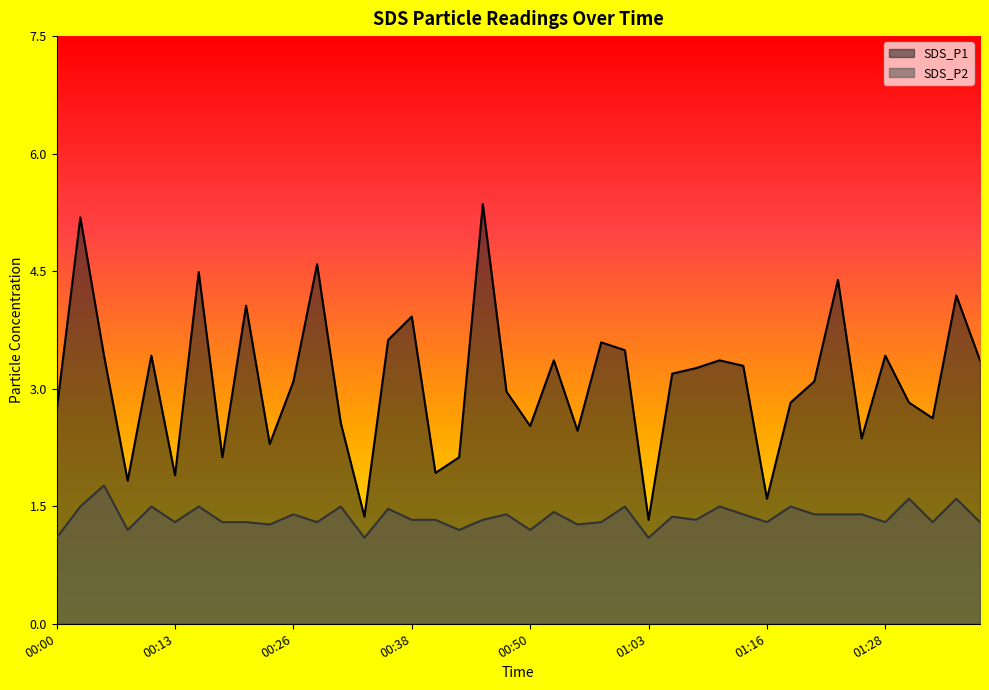

What is the greatest value displayed?

5.4